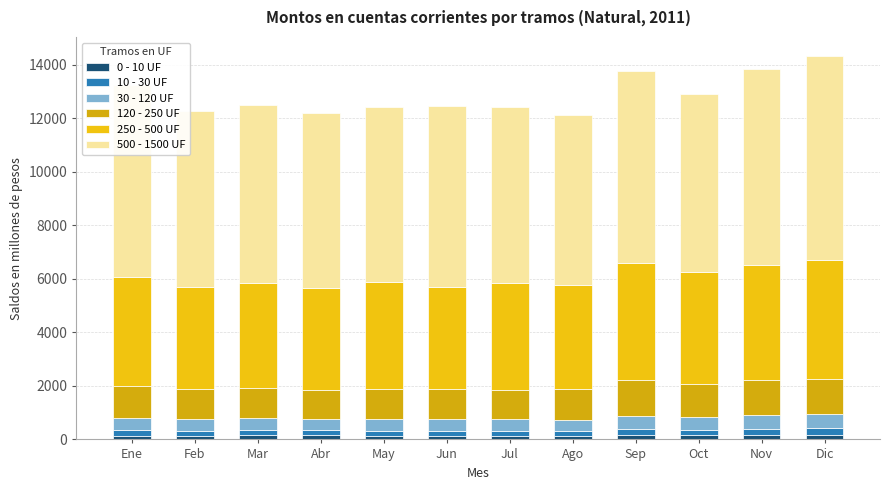

What is the total value across all series at Mar?

12480.5